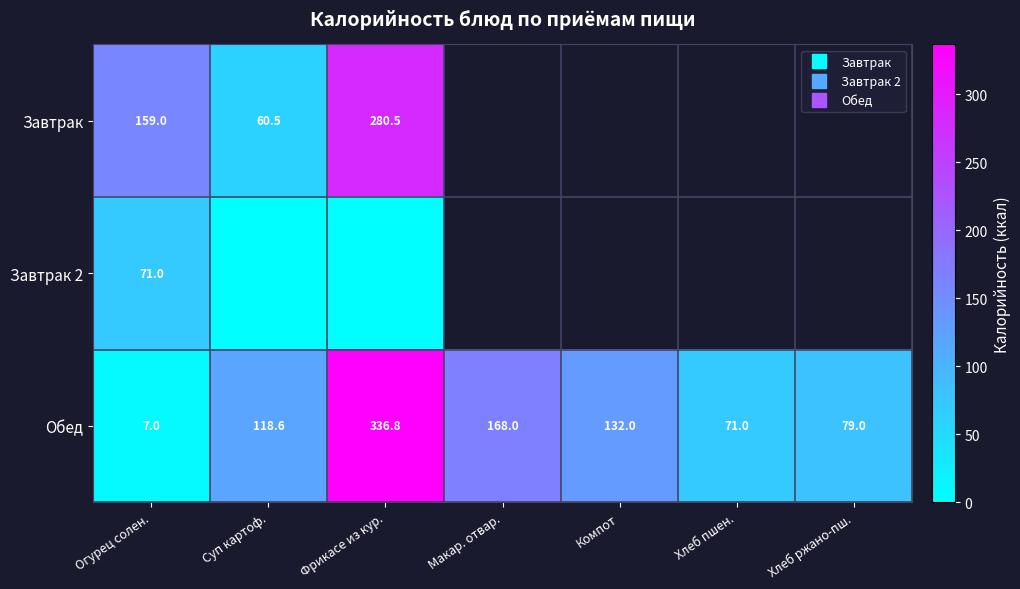

Which category has the lowest value in the Обед series?

Огурец солен.